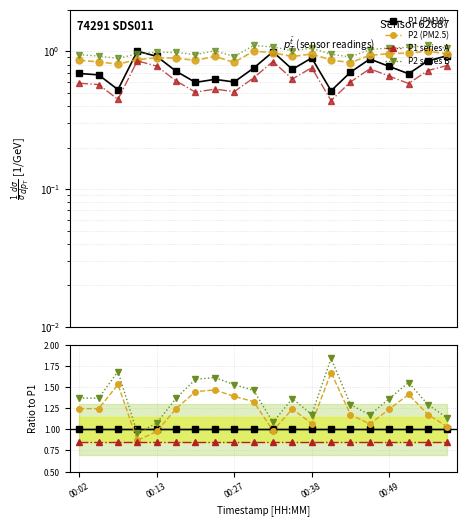

Which series has the largest total across all categories?

P2 series B